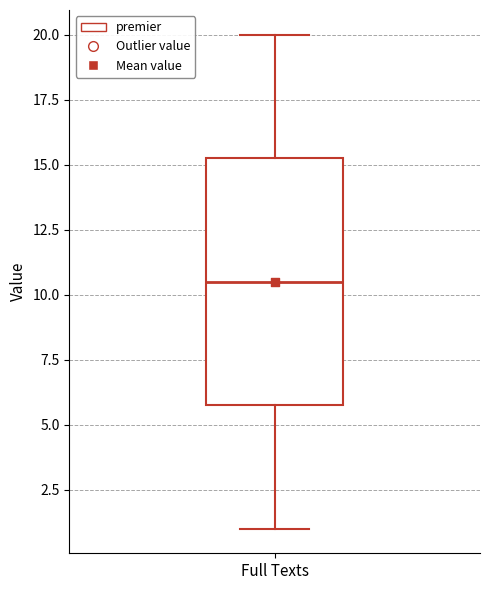

Read this box plot against the y-axis: the position of the median line, the range covered by the box, and the ends of both whiskers. The values are not printed on the chart, so give them approximately, as read against the axis.

median 10.5, box 6.0 to 15.5, whiskers 1.0 to 20.0